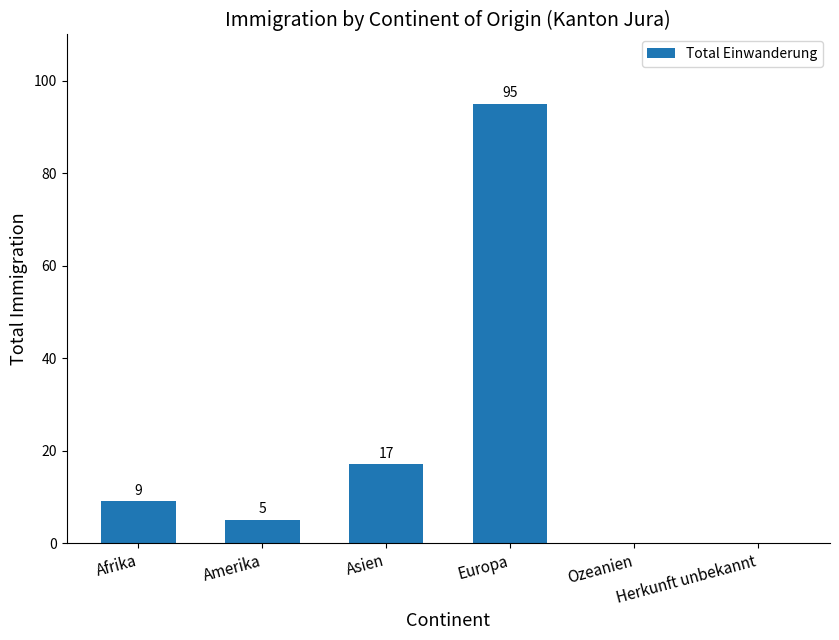

Where is the data nearest to the value 47?

Asien